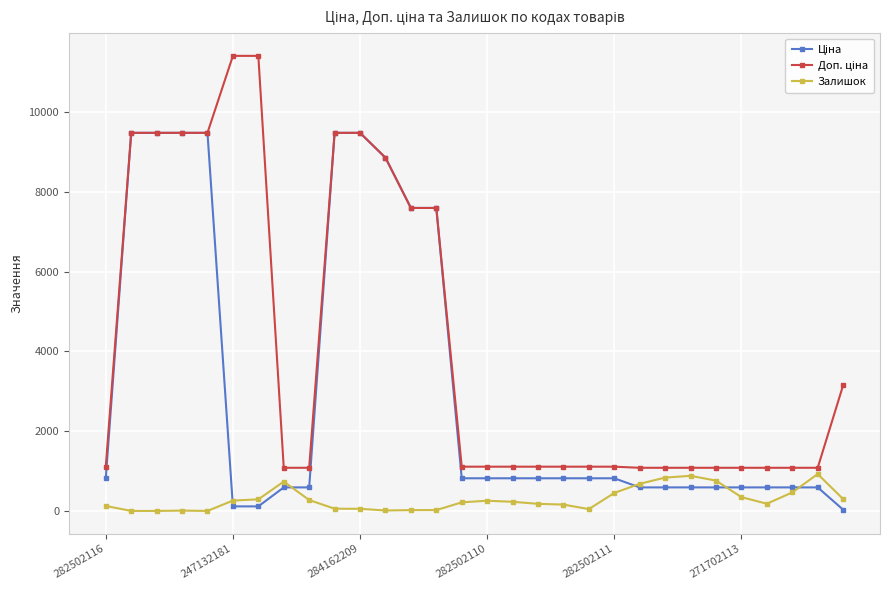

What is the greatest value displayed?

11410.0